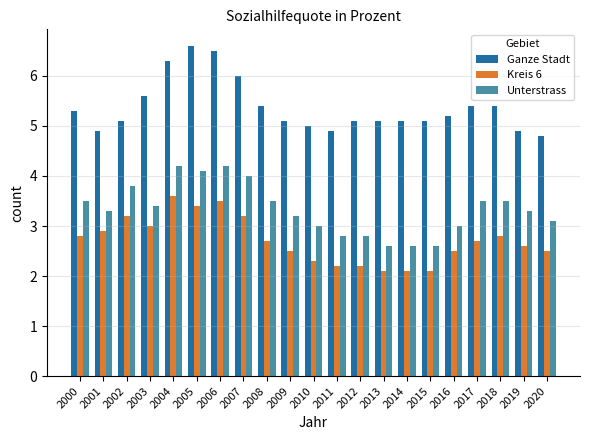

Is the value of Ganze Stadt at 2012 greater than the value of Unterstrass at 2012?

Yes